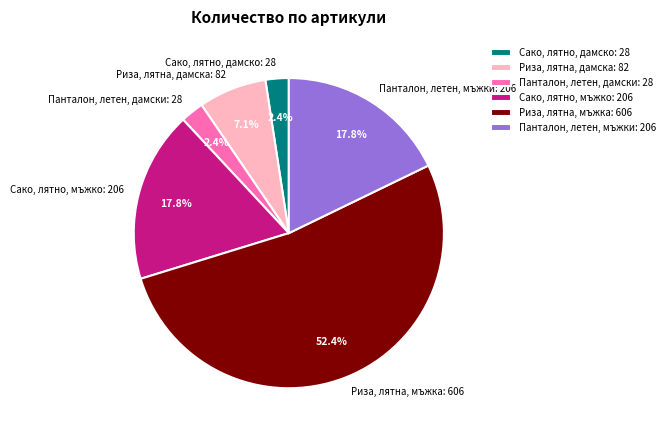

The Сако, лятно, мъжко slice represents 25% of the pie. True or false?

False